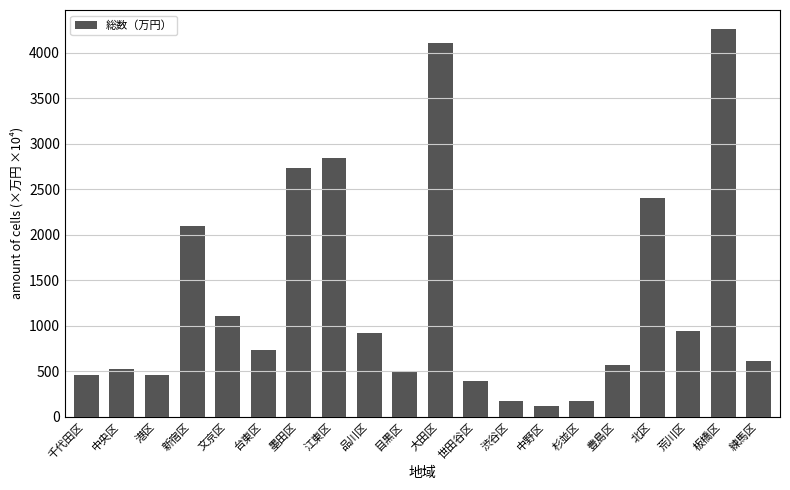

What is the sum of the values at 墨田区 and 江東区?

5578.4